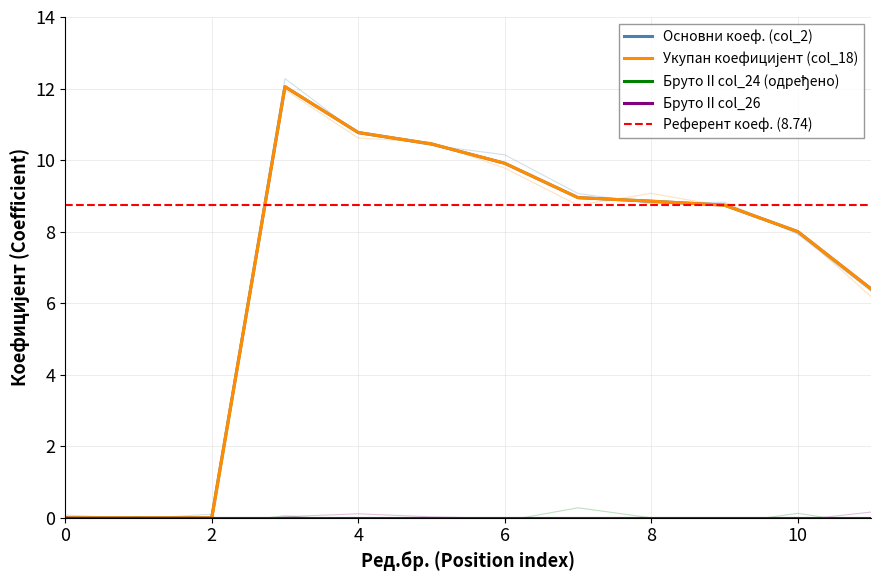

Which has a higher value, 10 or 3?

3